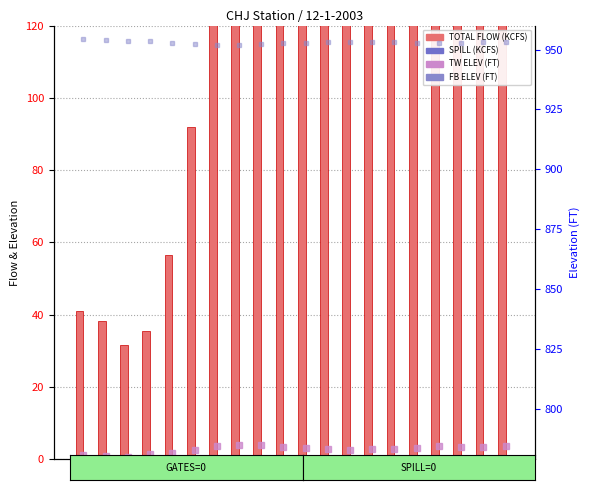

What is the difference between the highest and lowest values at 9?

952.1